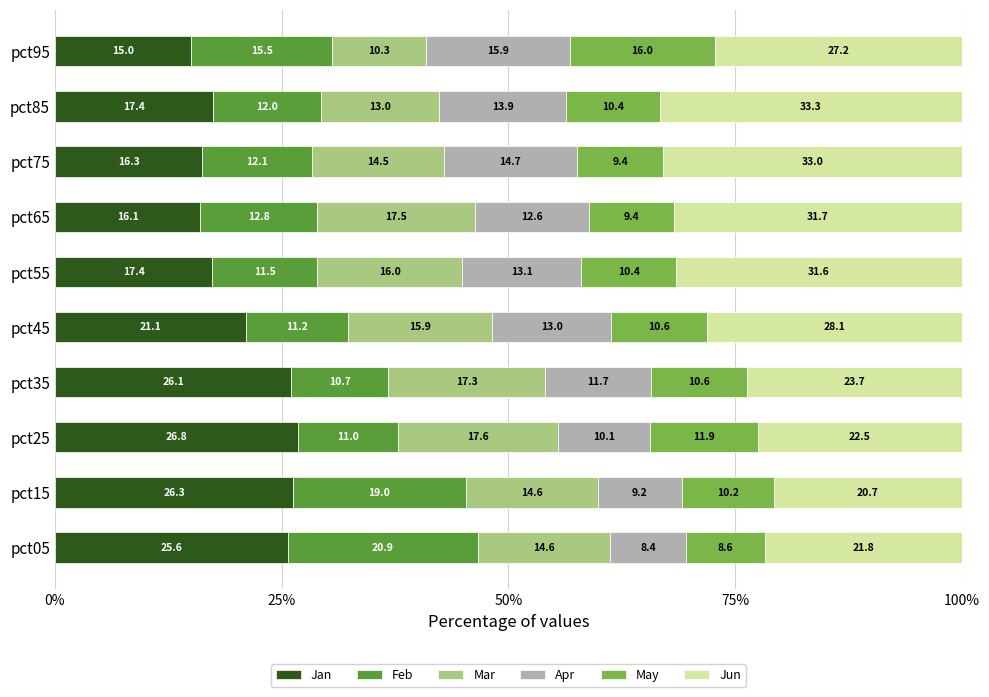

What value does the Jan series have at pct05?

25.6